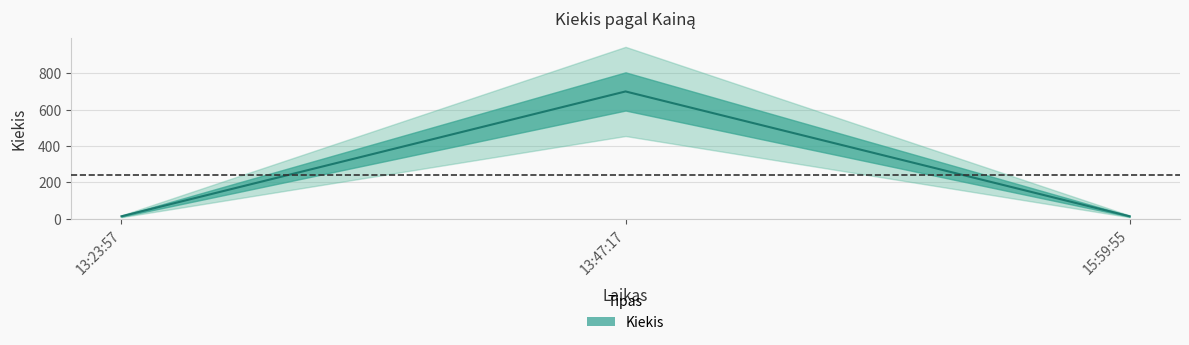

What is the label of the 1st point from the left?

13:23:57